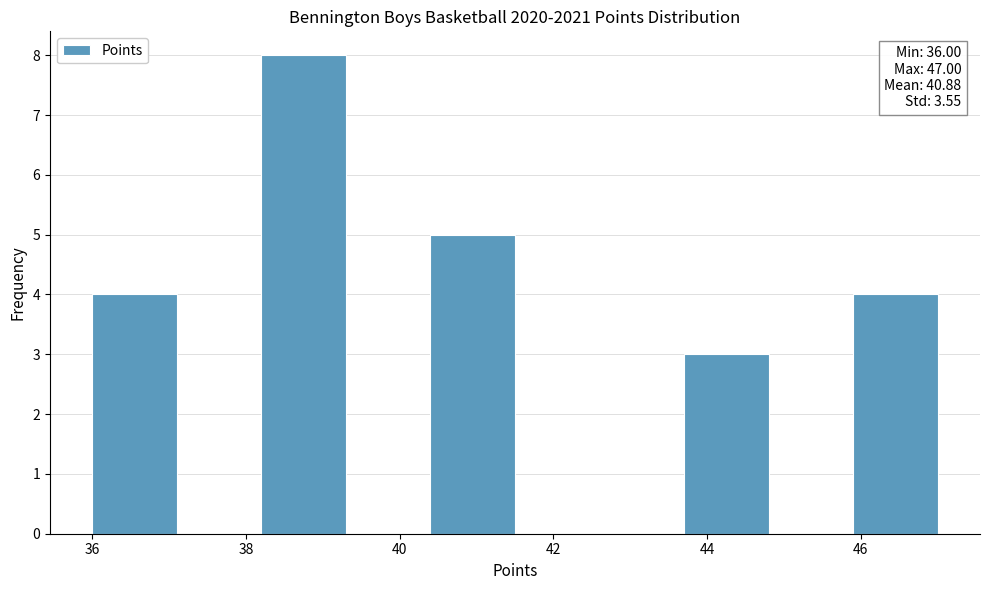

Over which range of the x-axis is the bar tallest?

38.2 to 39.3